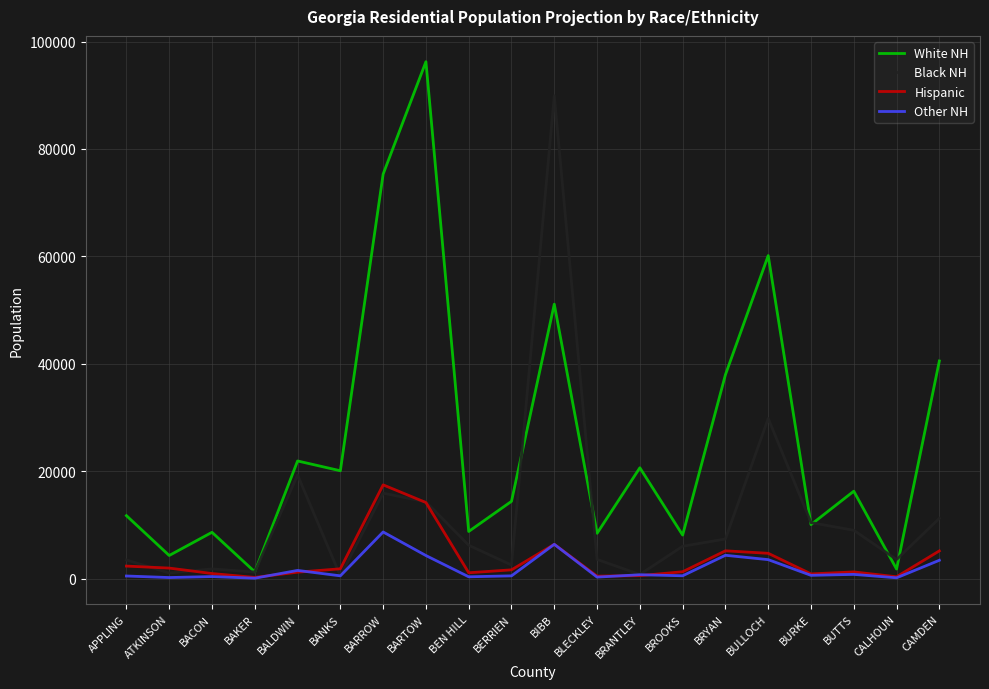

The Black NH series shows 20654 at BARTOW. True or false?

False